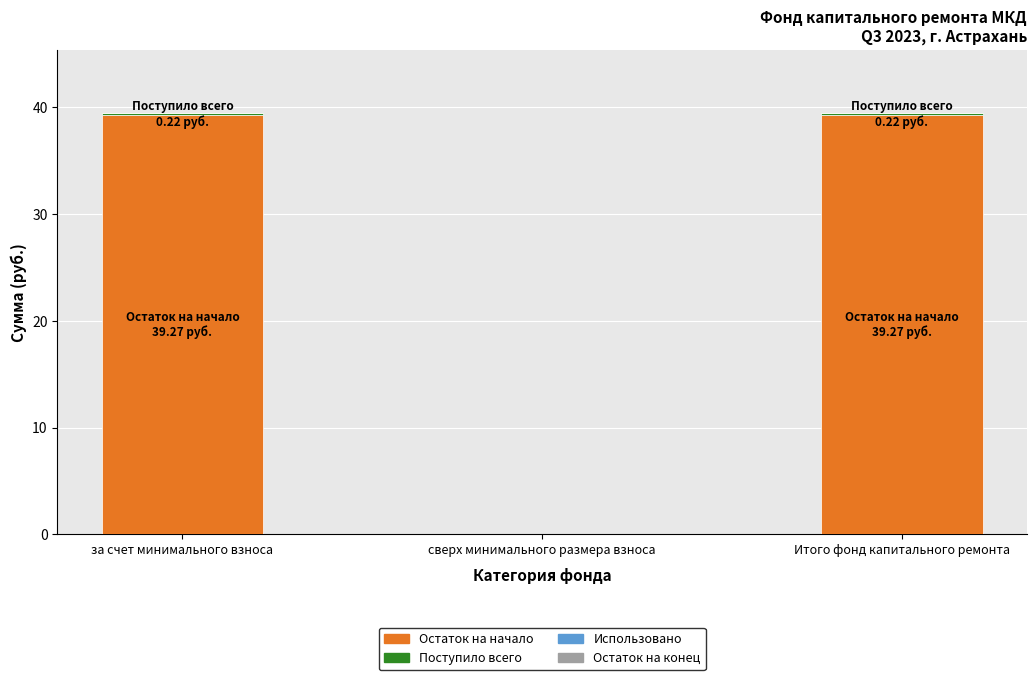

What is the maximum value for Остаток на начало?

39.3